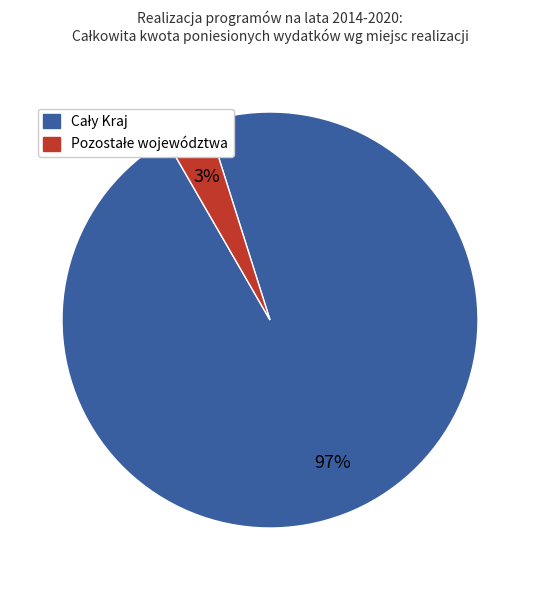

Is there a majority slice in this chart?

Yes